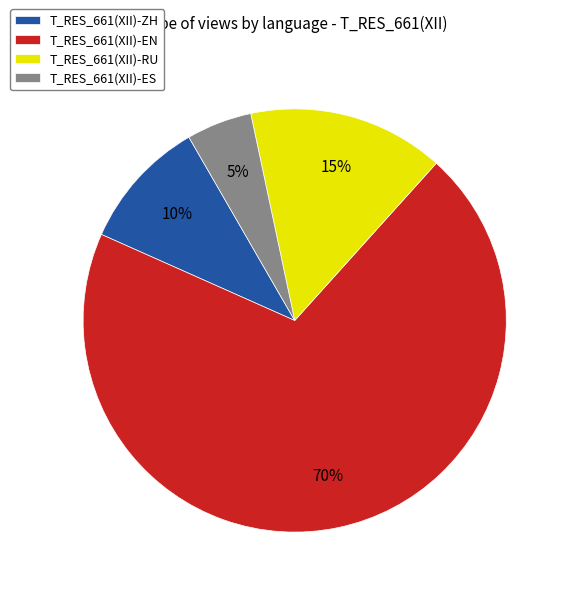

Which category has the biggest portion of the pie?

T_RES_661(XII)-EN